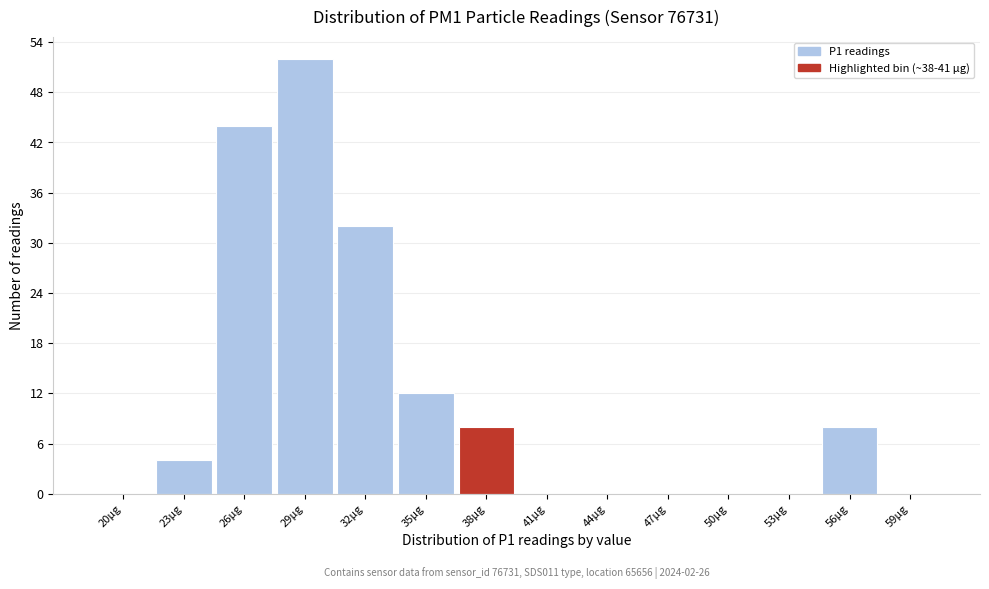

Reading left to right, what are all the values shown in this chart?

20µg=0	23µg=4	26µg=44	29µg=52	32µg=32	35µg=12	38µg=8	41µg=0	44µg=0	47µg=0	50µg=0	53µg=0	56µg=8	59µg=0